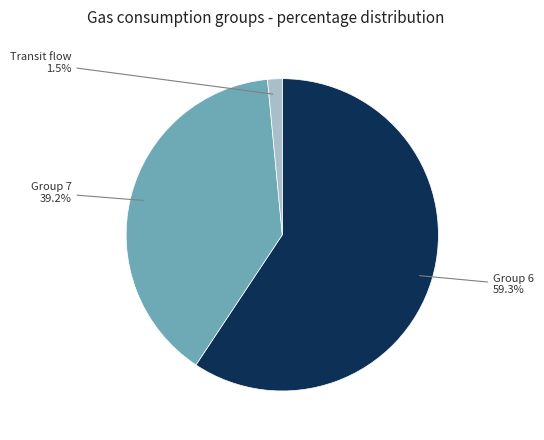

Does any single category account for the majority?

Yes